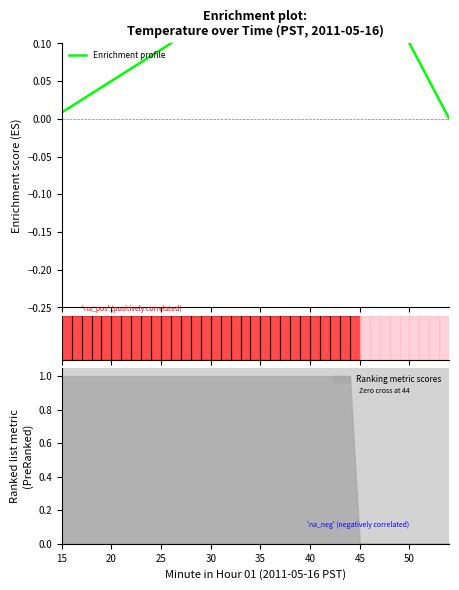

True or false: there are more than 0 points higher than both neighbors.

True